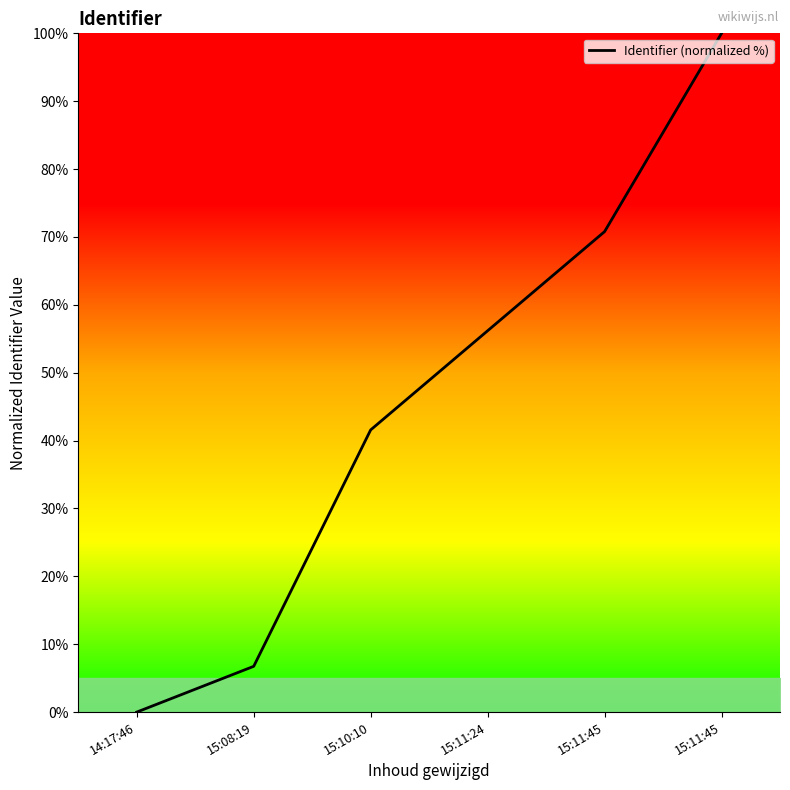

Is it true that the value at 15:10:10 is 41.6?

True